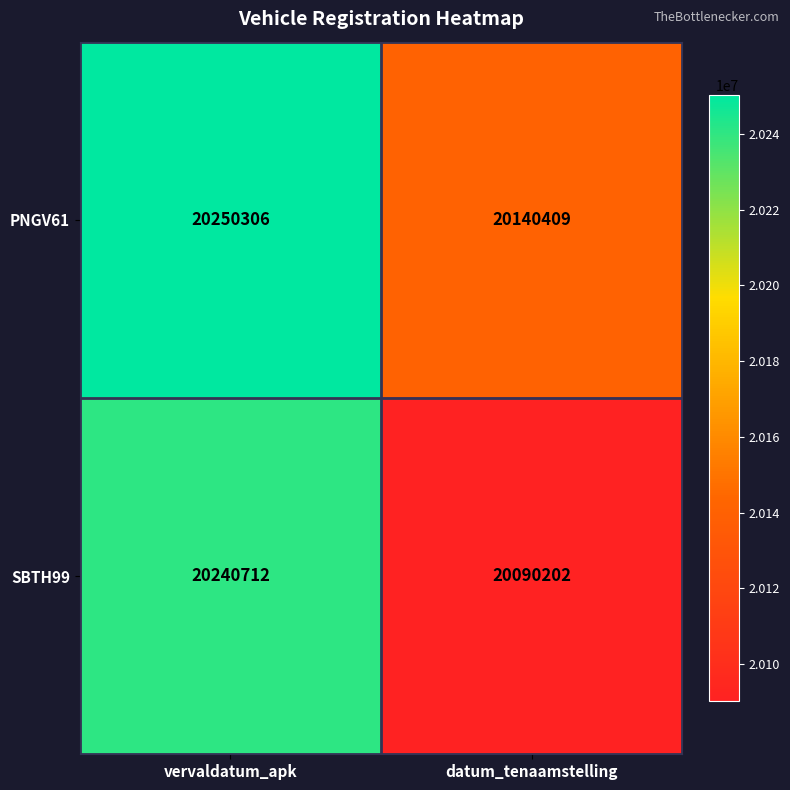

What is the sum of the SBTH99 values at vervaldatum_apk and datum_tenaamstelling?

40330914